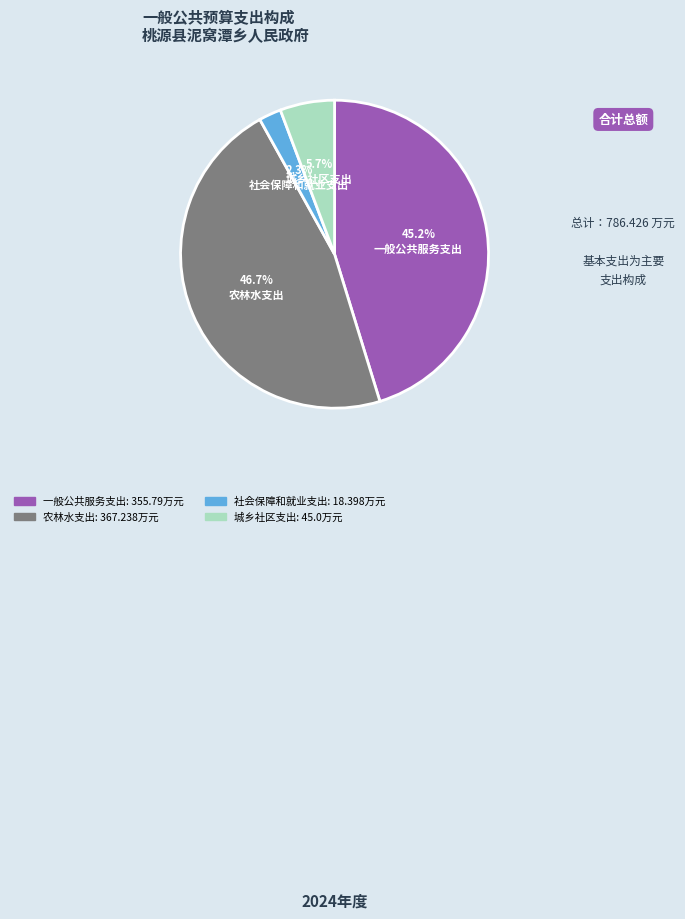

What percentage is the 社会保障和就业支出 slice, to the nearest percent?

2%